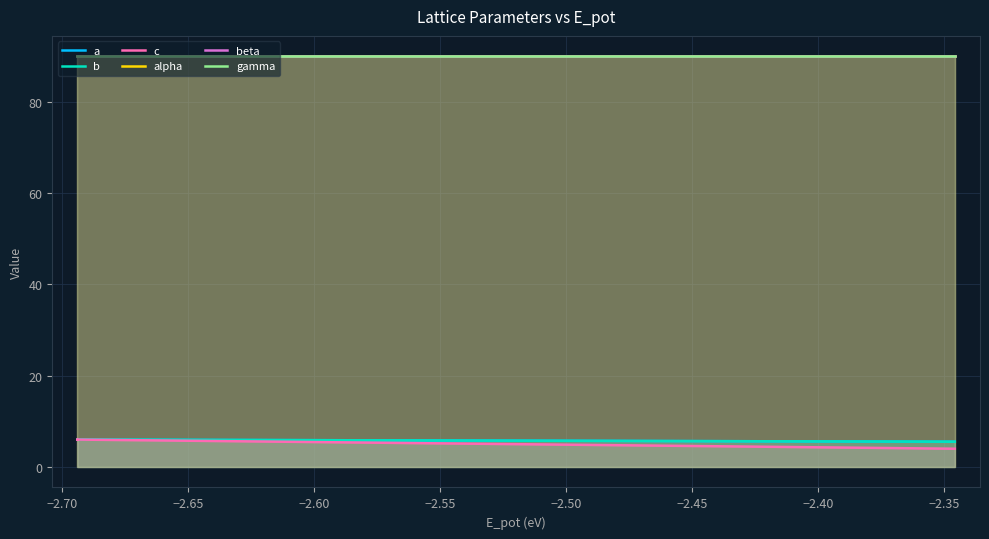

What is the minimum value for beta?

90.0